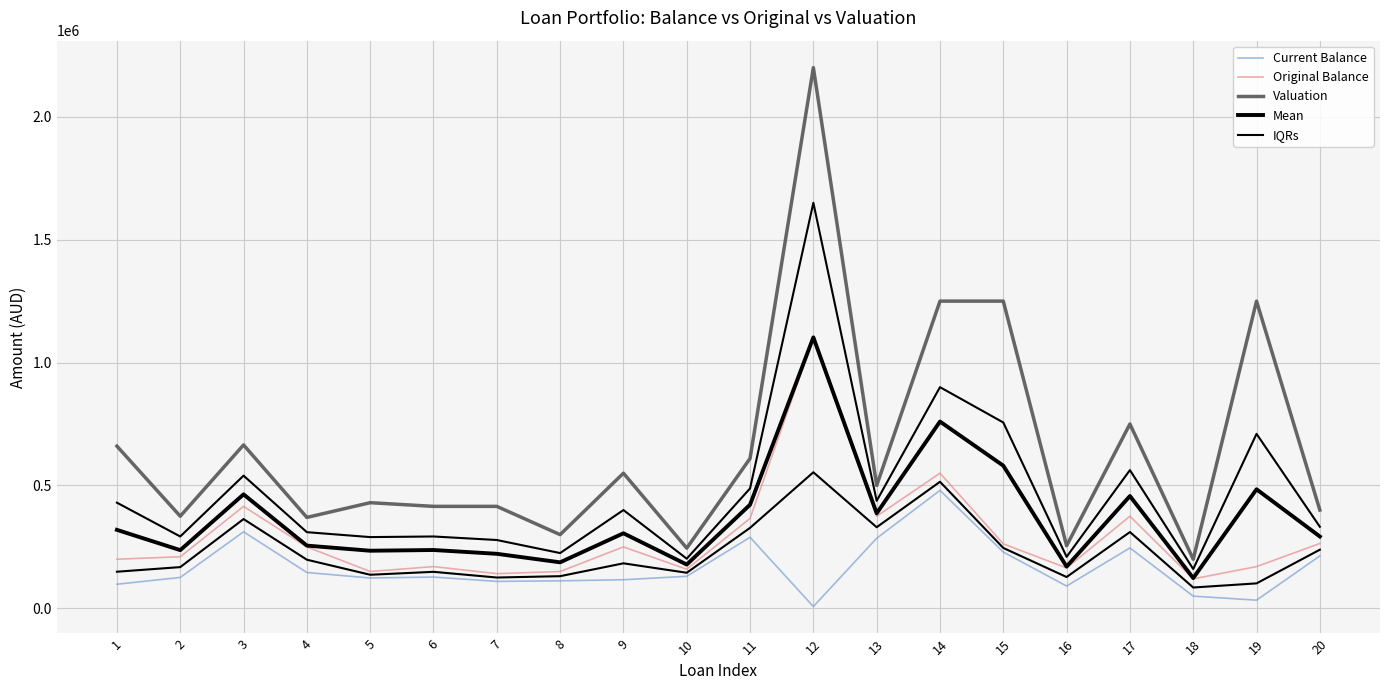

At which category does the chart reach its peak across all series?

12